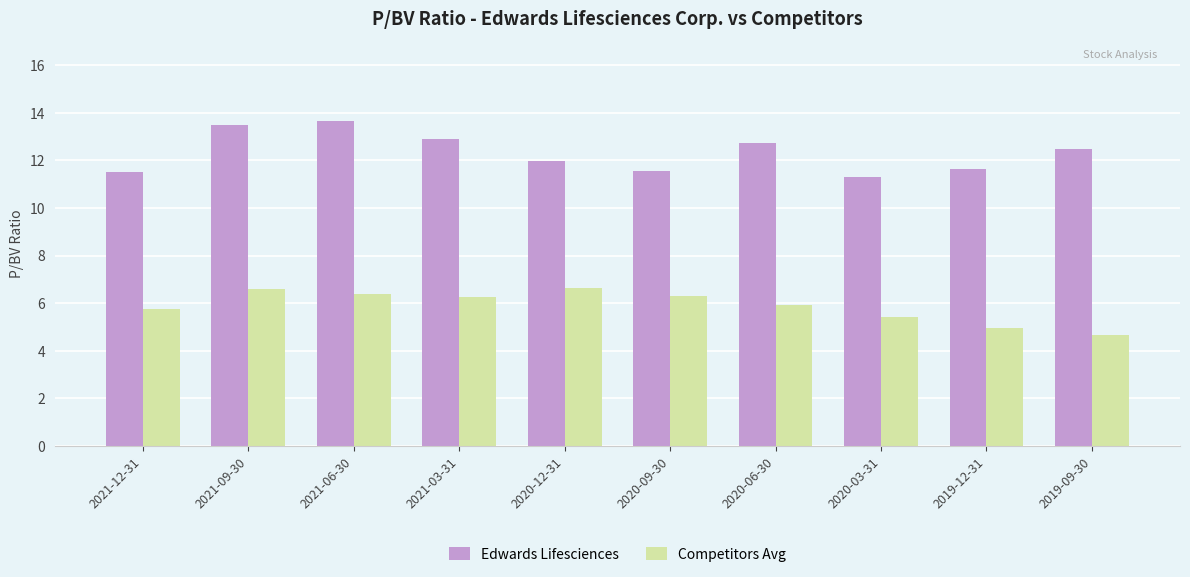

What is the difference between the maximum and second lowest values in the Competitors Avg series?

1.7